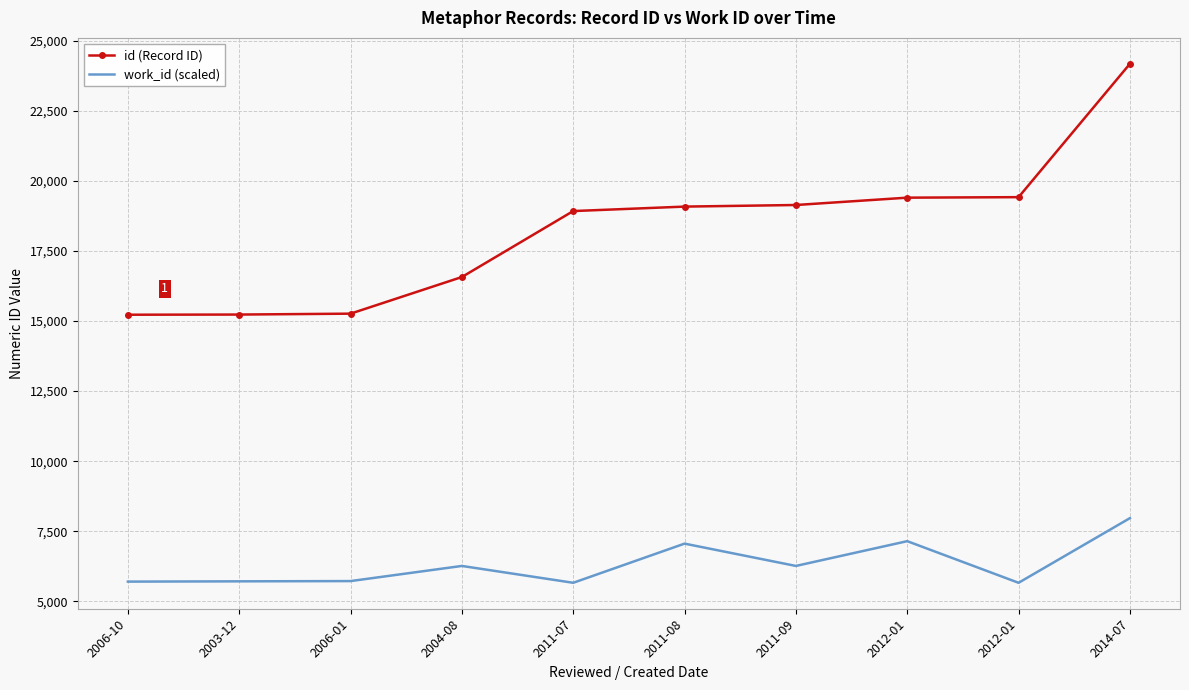

True or false: id (Record ID) has more than 0 points higher than both neighbors.

False